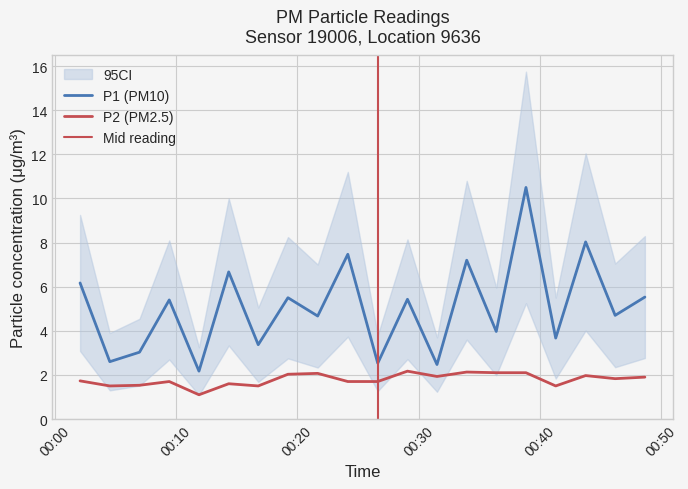

Rank the series by their average value, from lowest to highest.

P2, P1